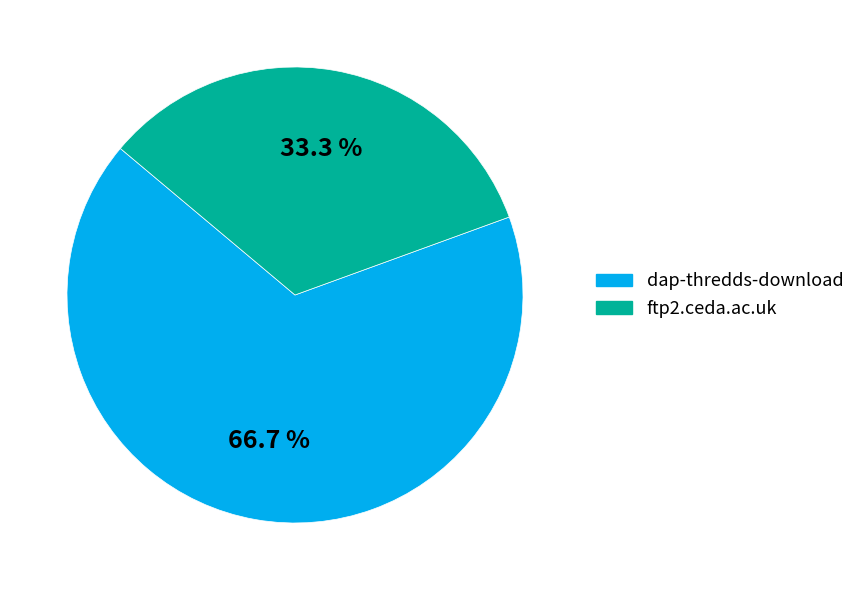

How much of the chart is everything except ftp2.ceda.ac.uk?

66.7%